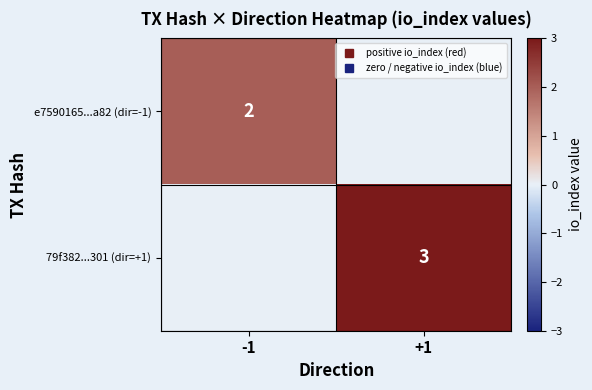

What is the spread (max minus min) of values at -1?

2